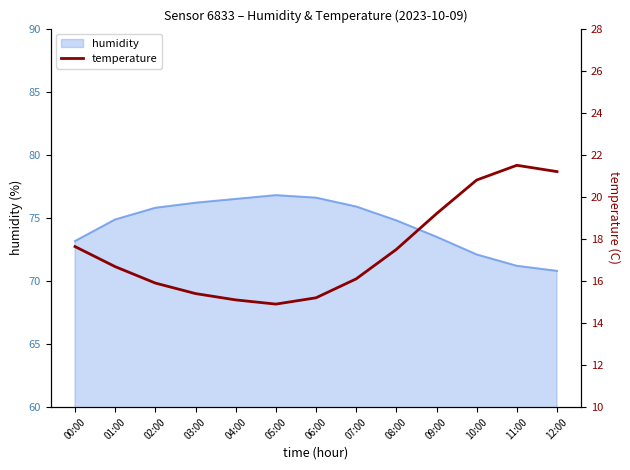

True or false: humidity has a value of 76.5 at 04:00.

True